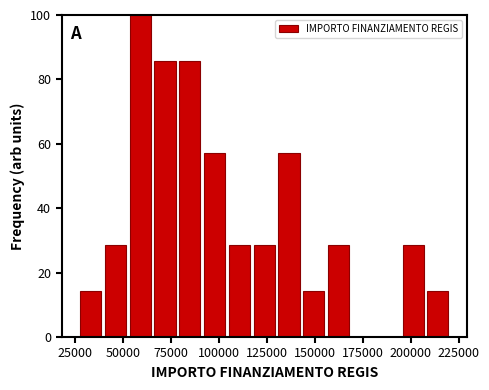

Read against the x-axis, roughly where is the centre of the tallest bar?

60000